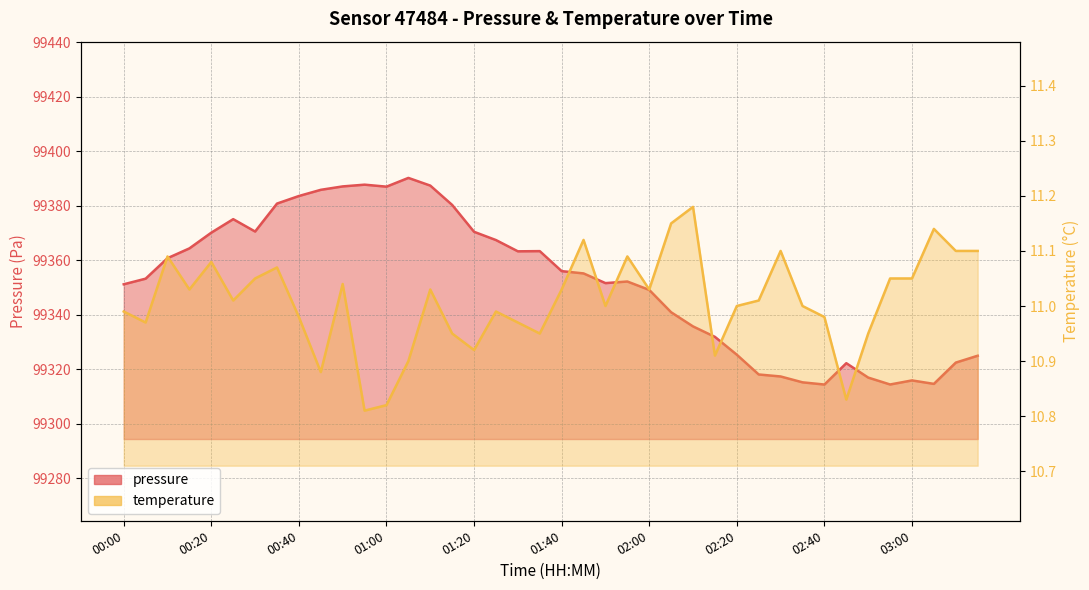

True or false: temperature and pressure cross at least once.

False